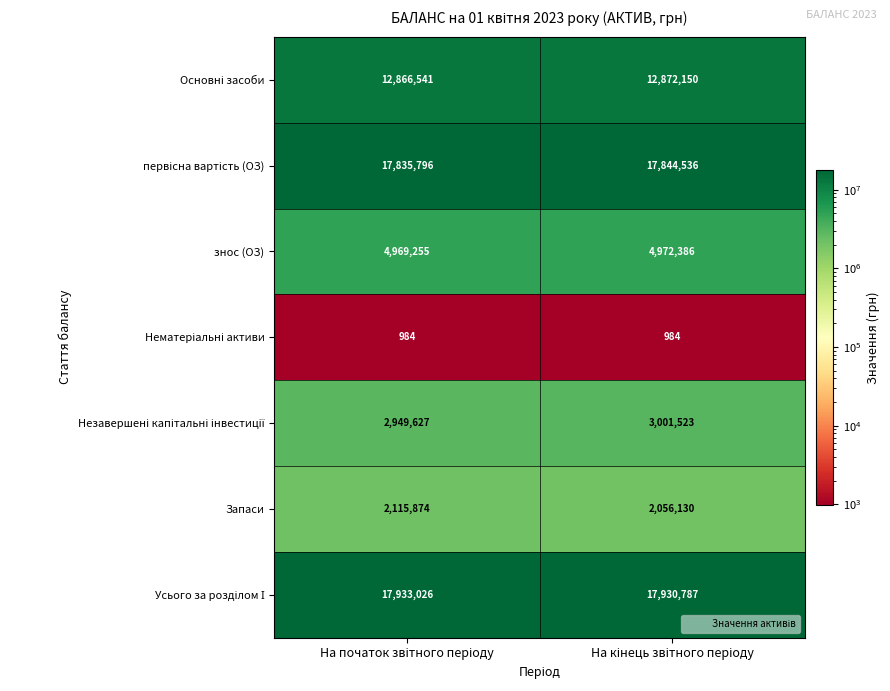

What is the greatest value displayed?

17933026